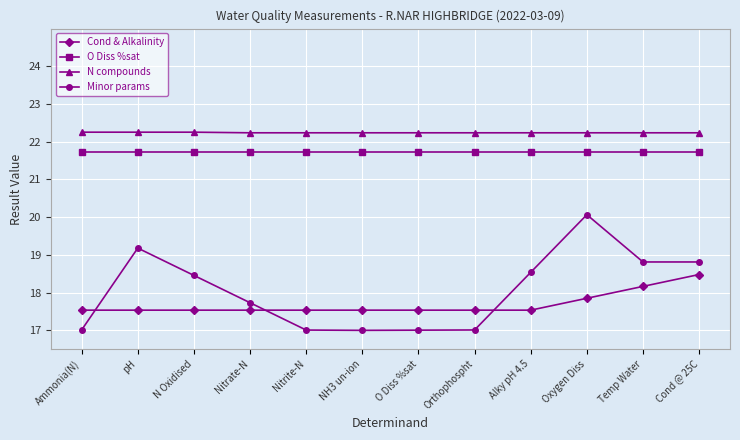

What are all the series names shown in the legend?

Cond & Alkalinity, O Diss %sat, N compounds, Minor params